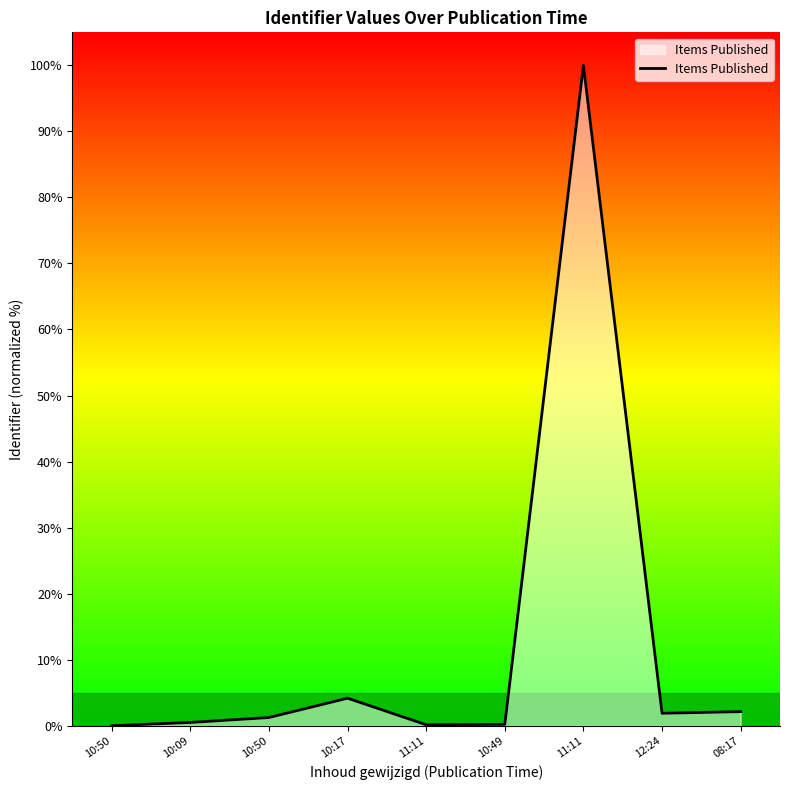

How many lines are shown in the chart?

1